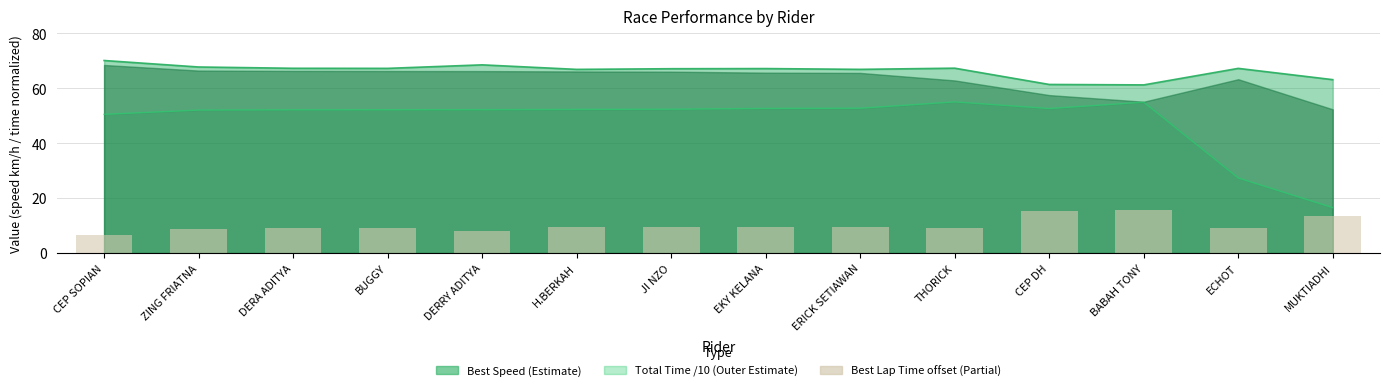

What is the label of the 9th bar from the right?

H.BERKAH